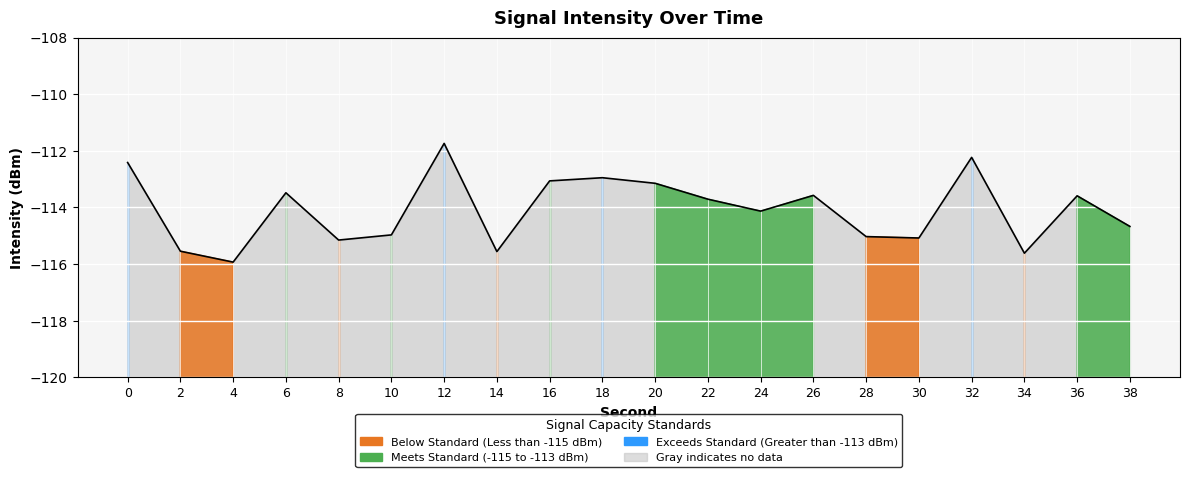

What is the value of the 4th point from the left?

-113.5